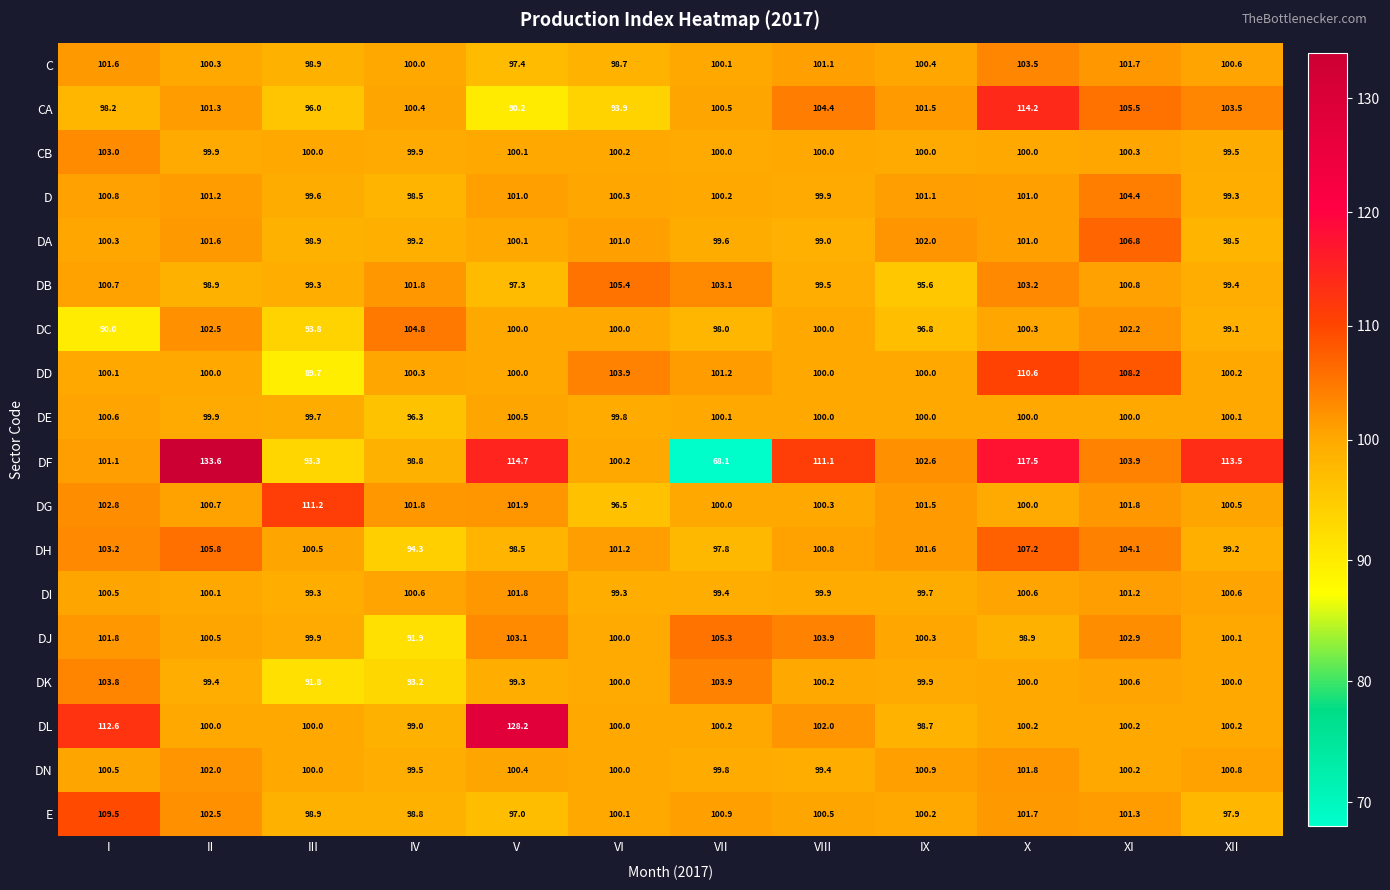

How many values in the C series are below 100?

3